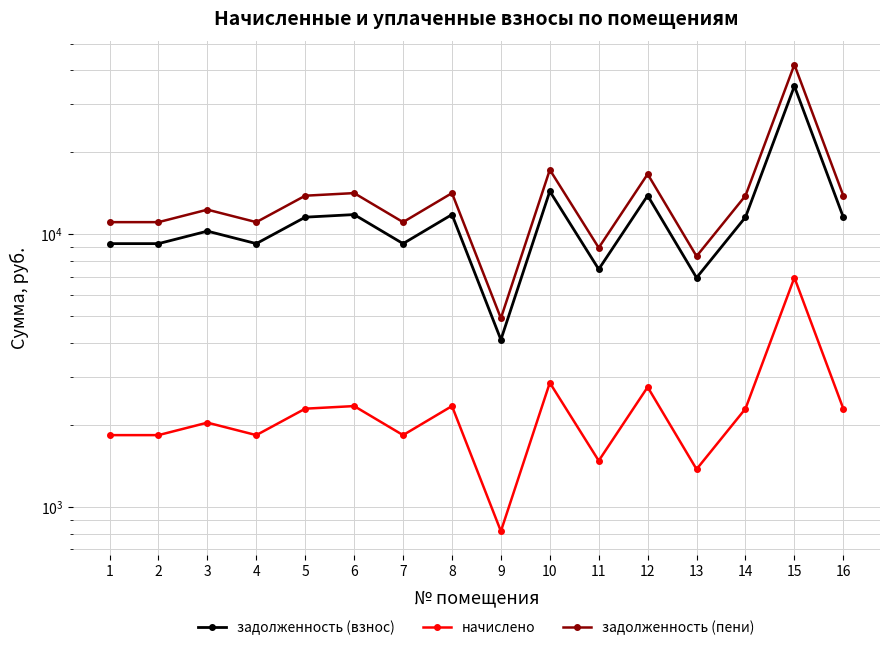

Which category has the highest value across all series?

15